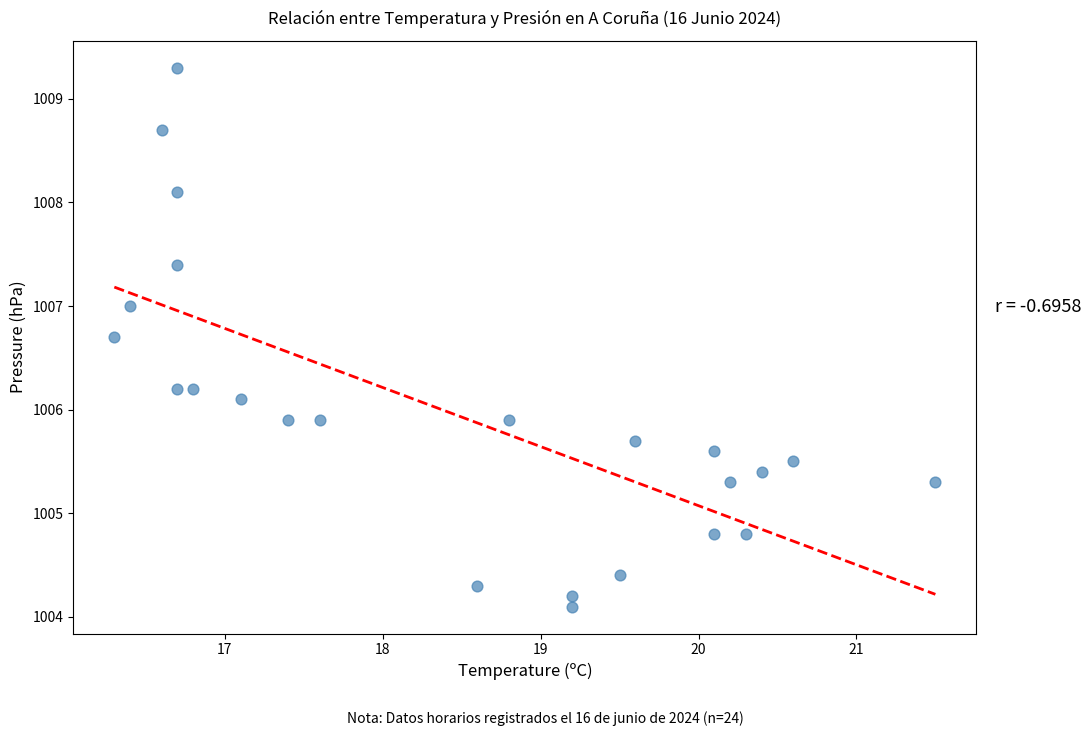

What is the range of X values (max minus min)?

5.2